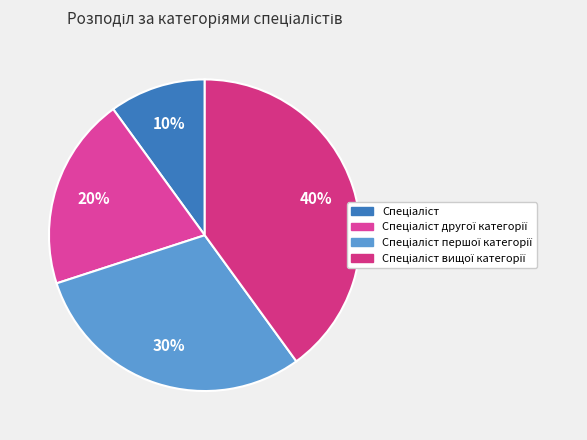

How many segments does this pie chart have?

4